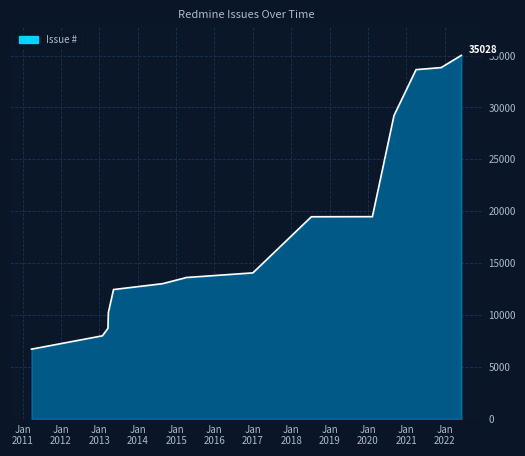

What is the smallest value displayed?

6715